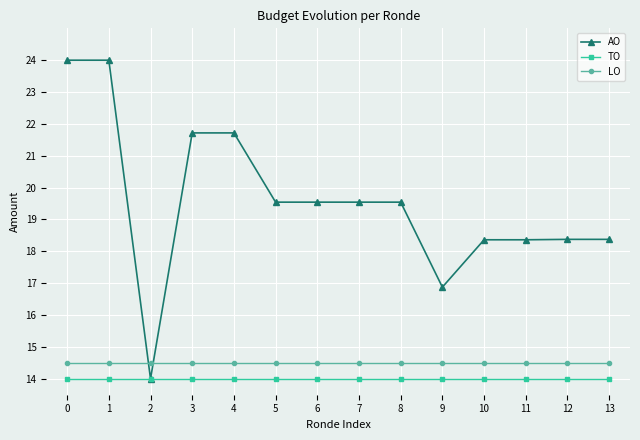

What is the value of the AO point at the 7th from the left?

19.5